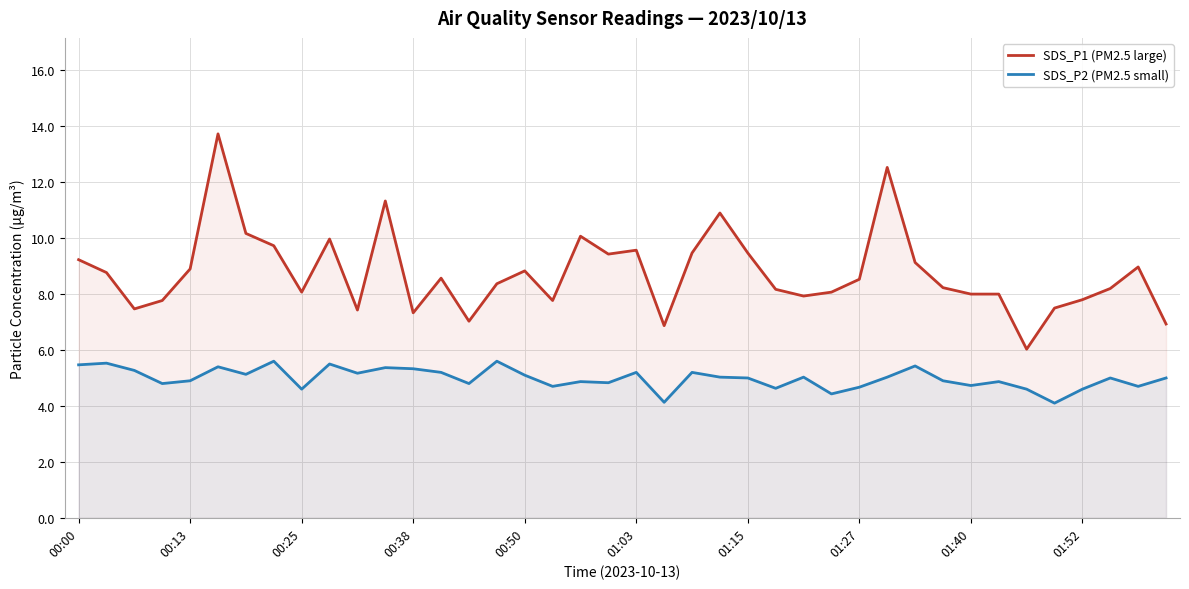

Count the number of categories in the chart.

40